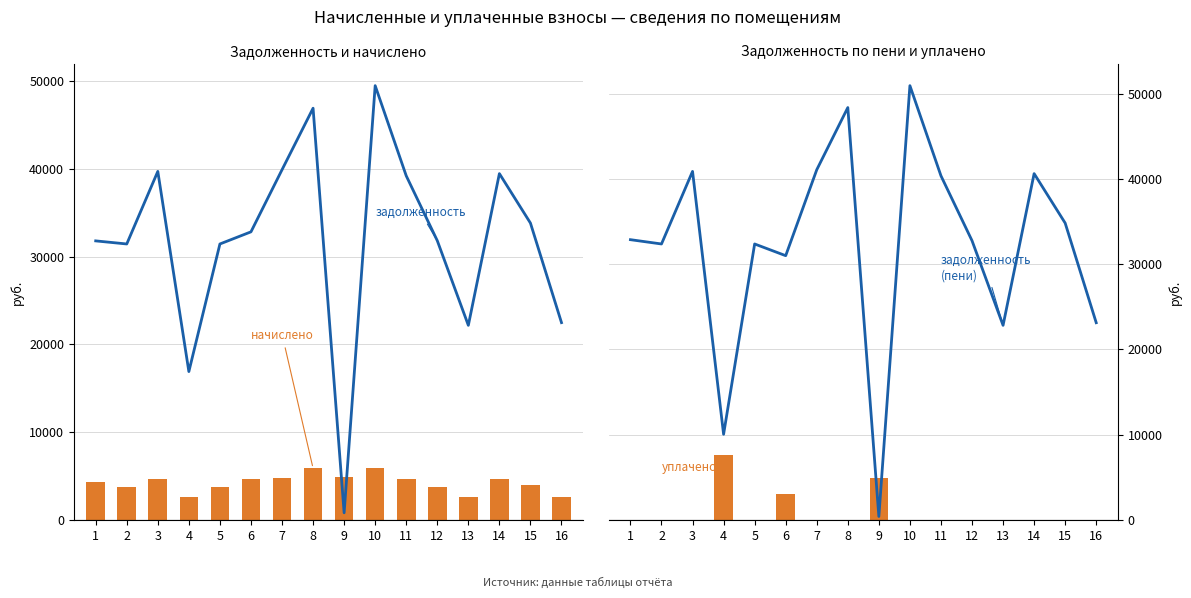

Rank the series at 8 from lowest to highest value.

уплачено, начислено, задолженность, задолженность (пени)